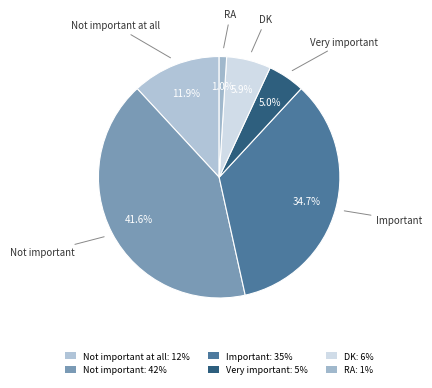

How many segments does this pie chart have?

6